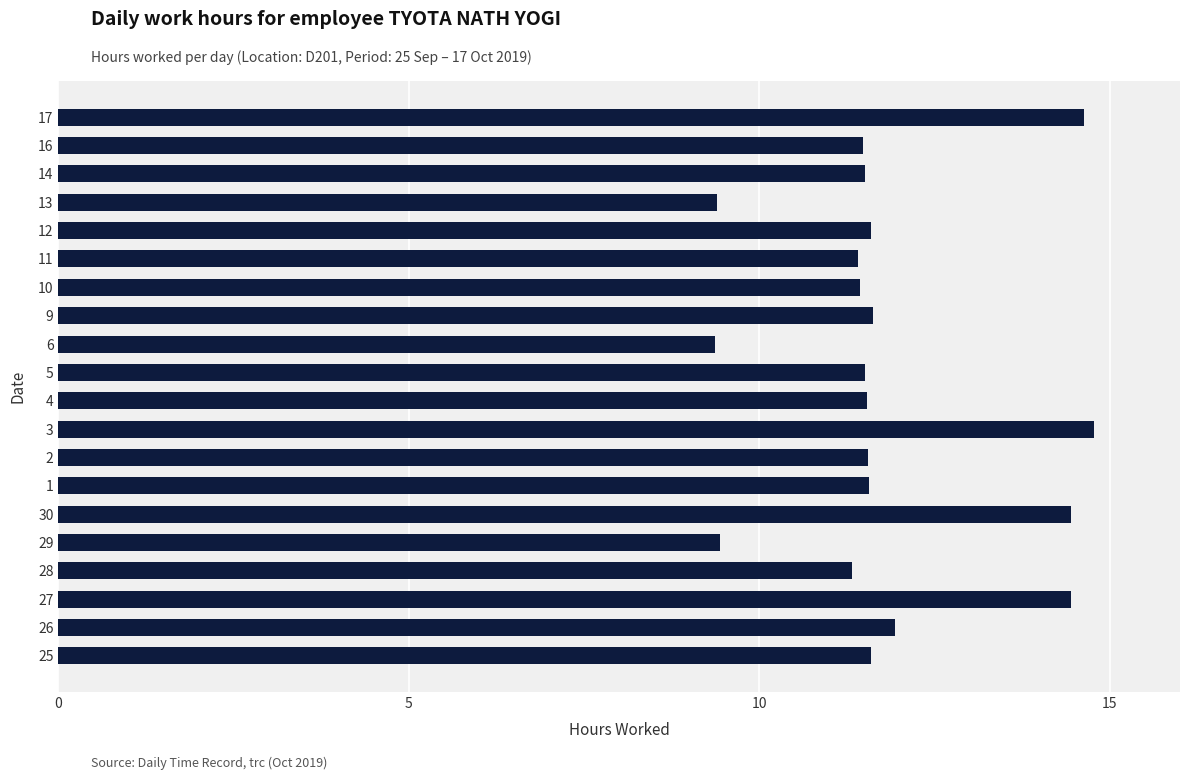

What is the minimum value shown in the chart?

9.4